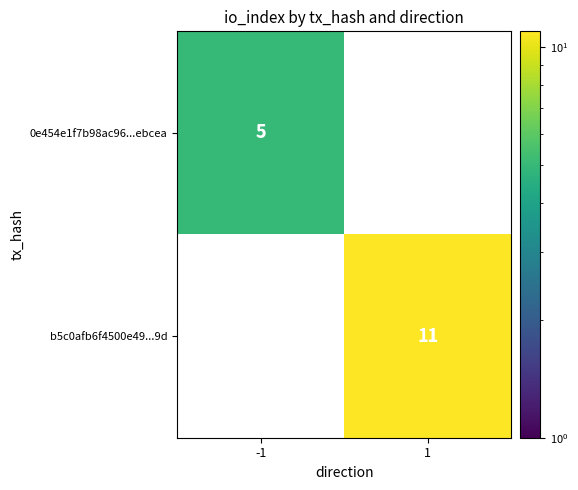

Reading left to right, what are all the values shown in this chart?

0e454e1f7b98ac96...ebcea: -1=5	1=0
b5c0afb6f4500e49...9d: -1=0	1=11